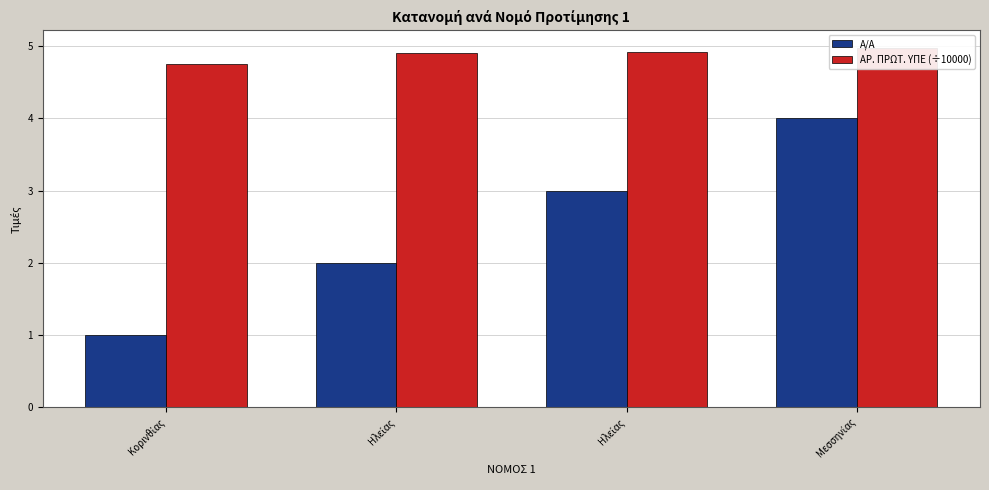

Is the value of Α/Α at Κορινθίας greater than the value of ΑΡ. ΠΡΩΤ. ΥΠΕ (÷10000) at Ηλείας?

No